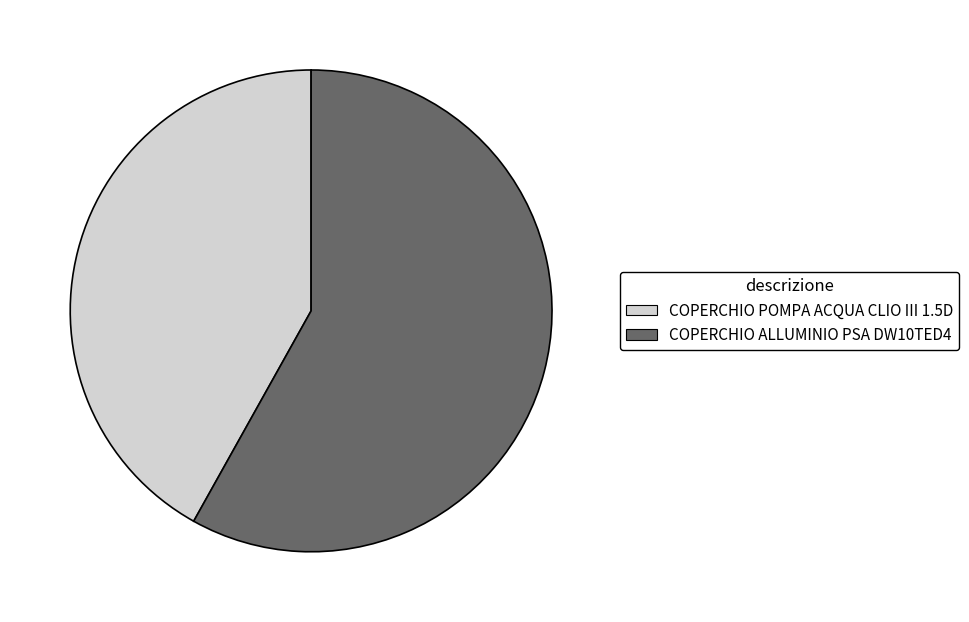

How many slices are in this pie chart?

2